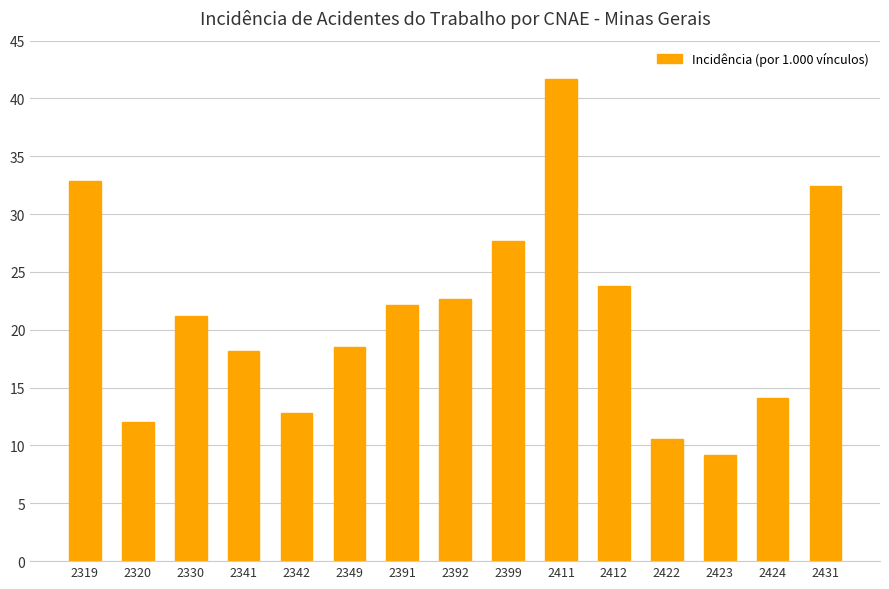

Rank the categories by value from highest to lowest.

2411, 2319, 2431, 2399, 2412, 2392, 2391, 2330, 2349, 2341, 2424, 2342, 2320, 2422, 2423